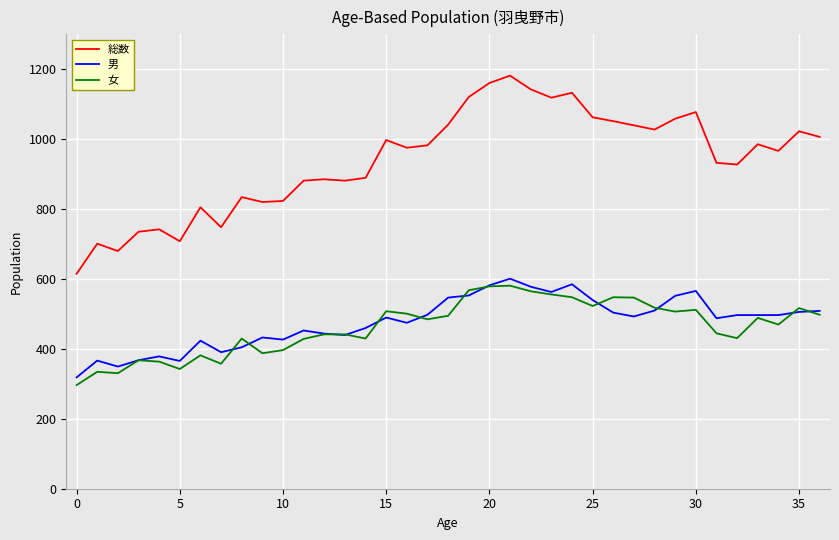

Which series has the largest total across all categories?

総数